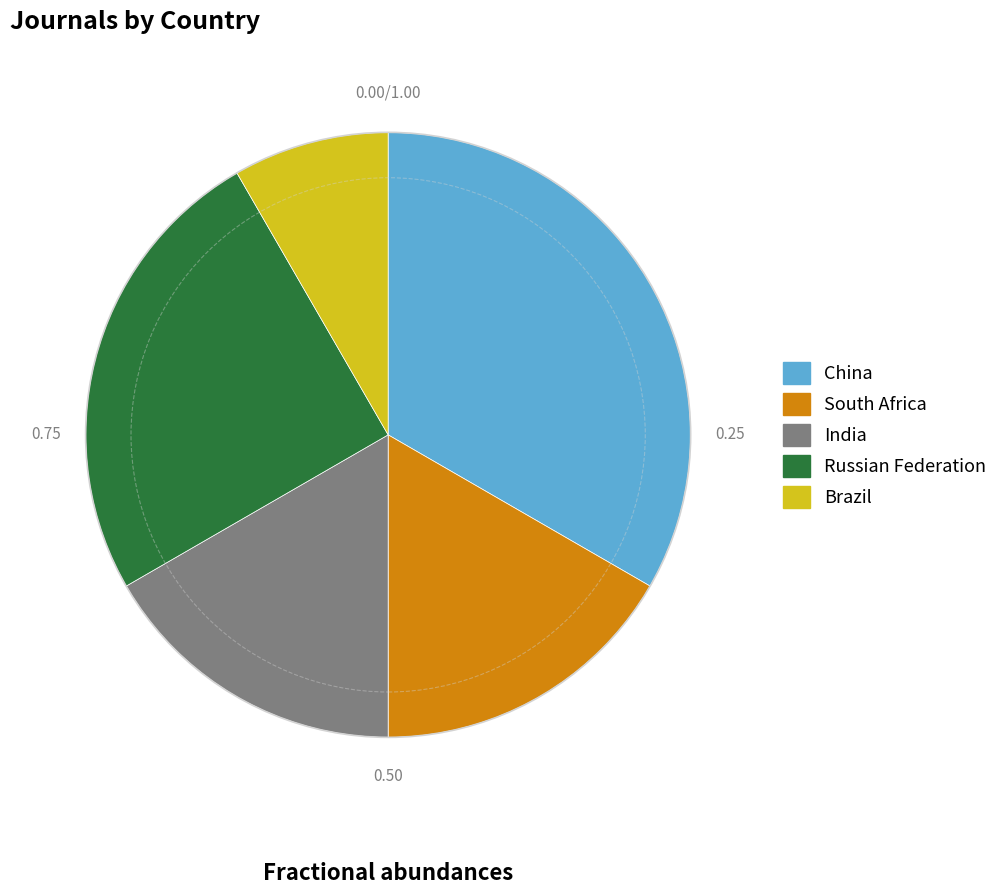

Approximately how many times larger is the value at China compared to India?

2.0